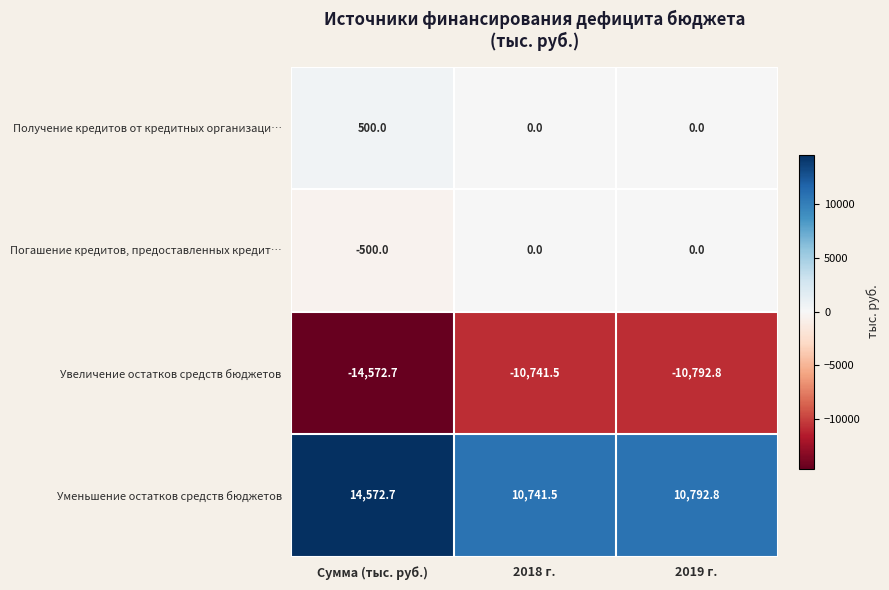

At Сумма (тыс. руб.), list the series in order from largest to smallest.

Уменьшение остатков средств бюджетов, Получение кредитов от кредитных организаци…, Погашение кредитов, предоставленных кредит…, Увеличение остатков средств бюджетов